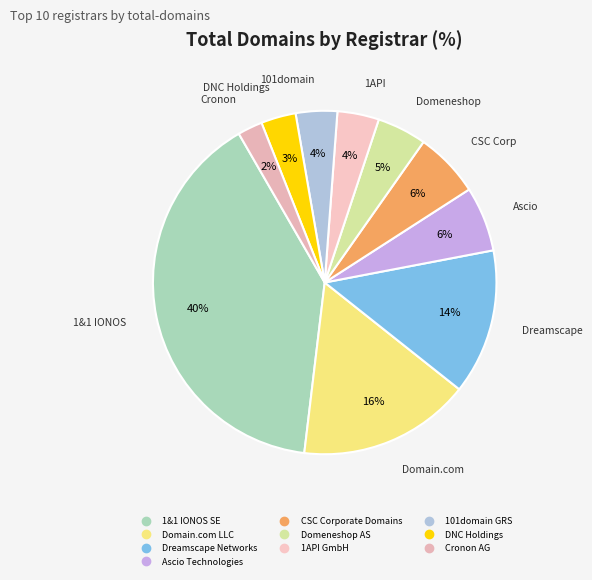

To the nearest percent, what portion does 101domain GRS represent?

4%